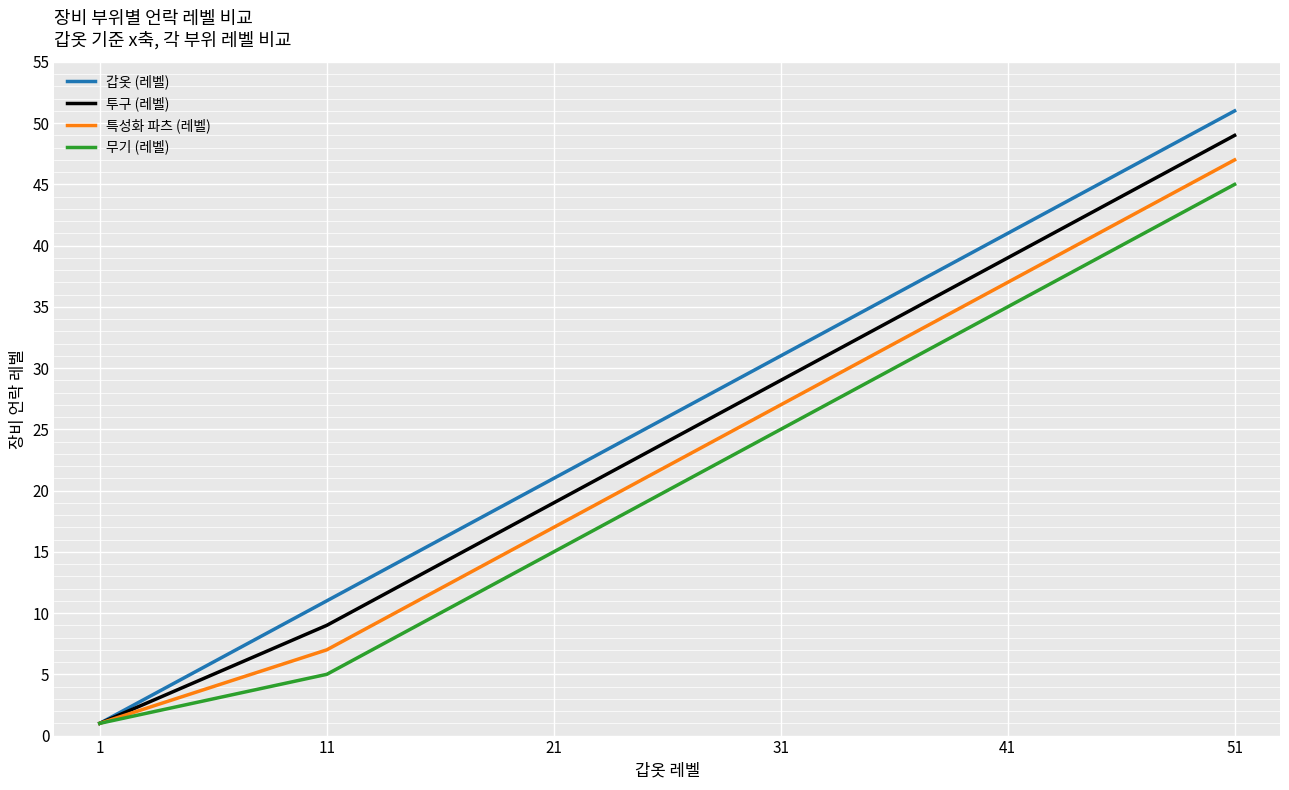

Which series has the largest range (max minus min)?

갑옷 (레벨)